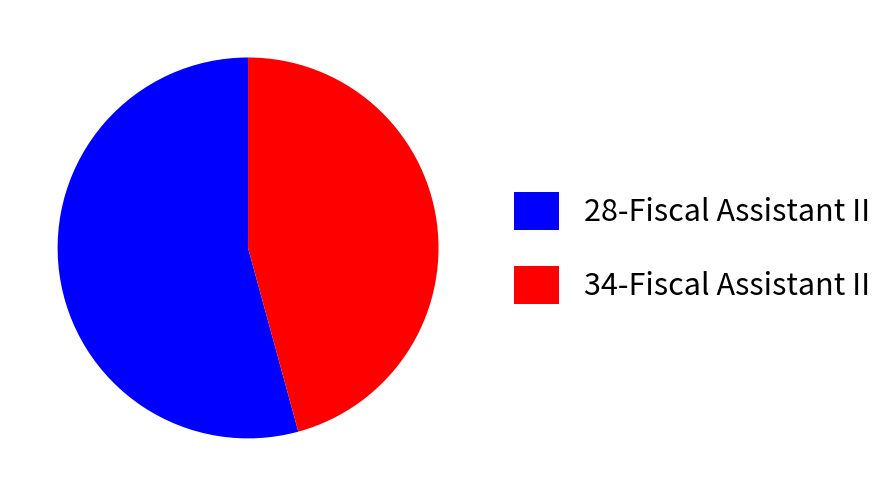

Is the sum of 28-Fiscal Assistant II and 34-Fiscal Assistant II greater than half?

Yes